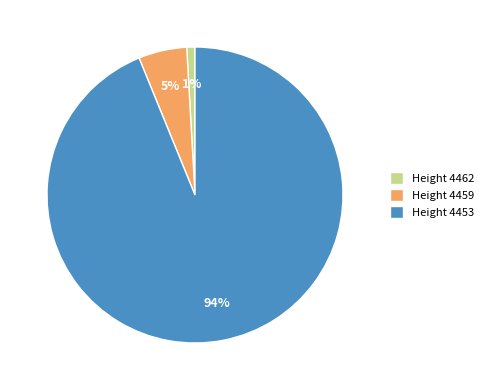

Is there a majority slice in this chart?

Yes